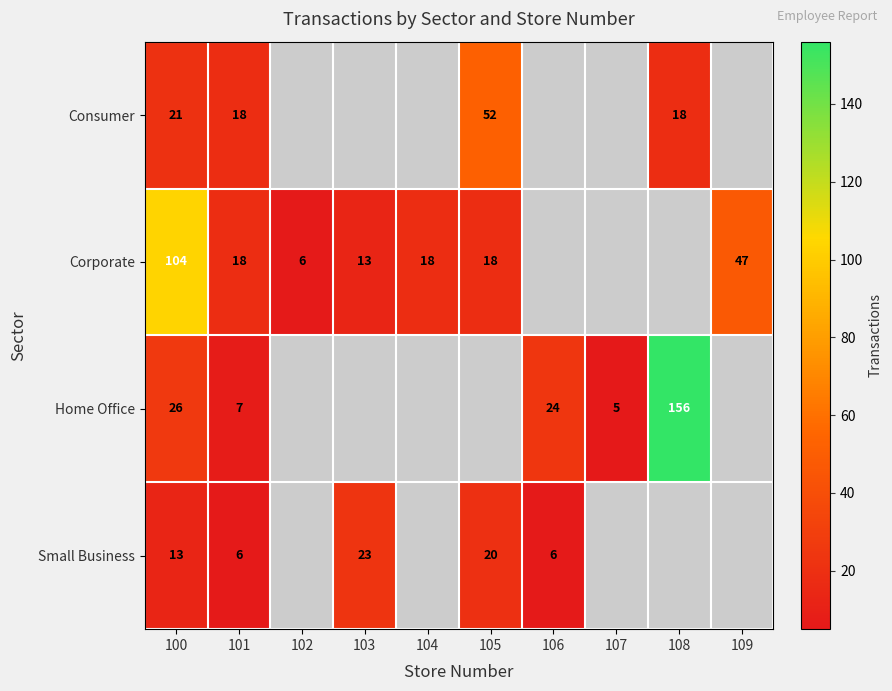

The Small Business series shows 34 at 105. True or false?

False